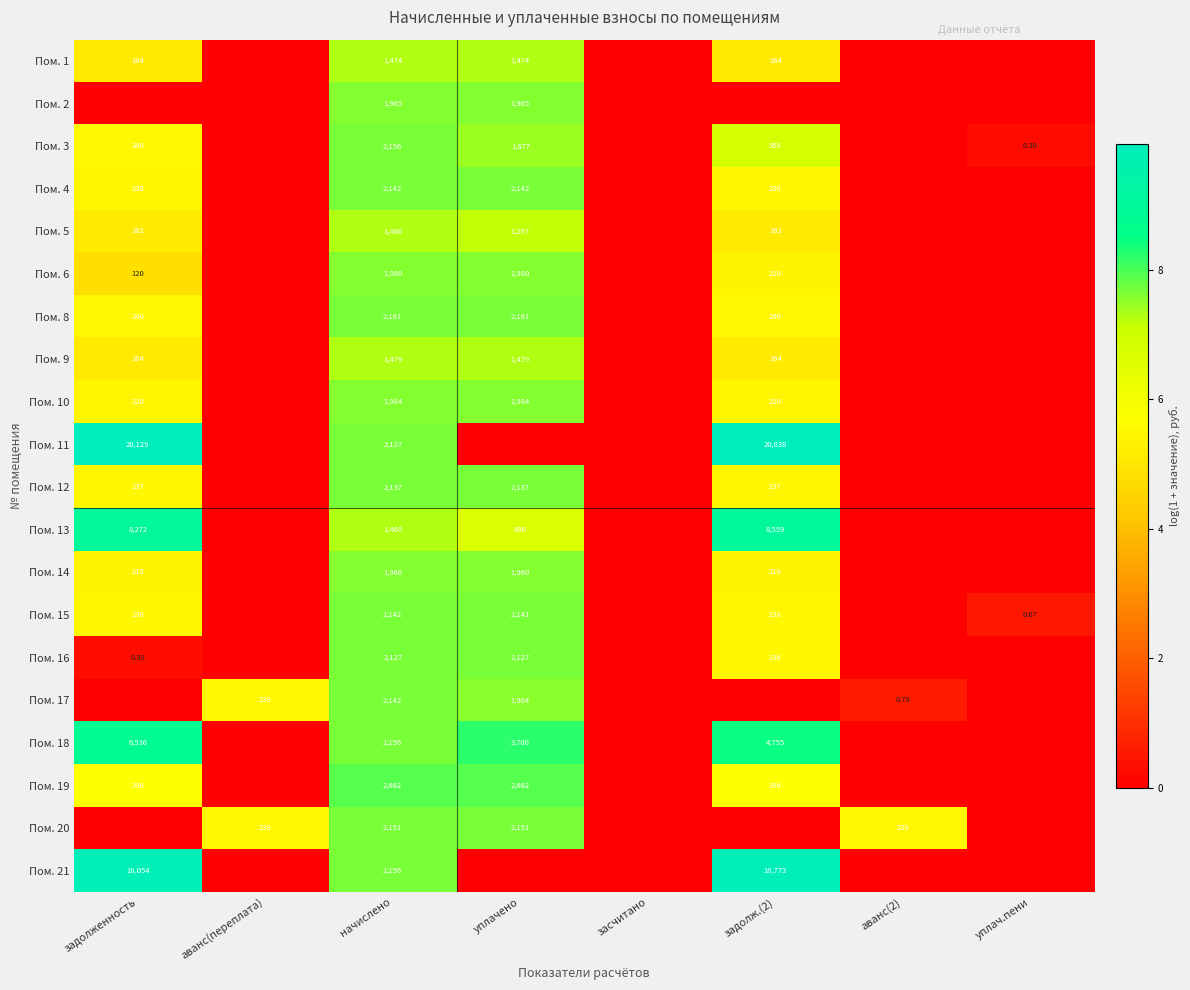

What is the approximate value of Пом. 9 at задолж.(2)?

5.1